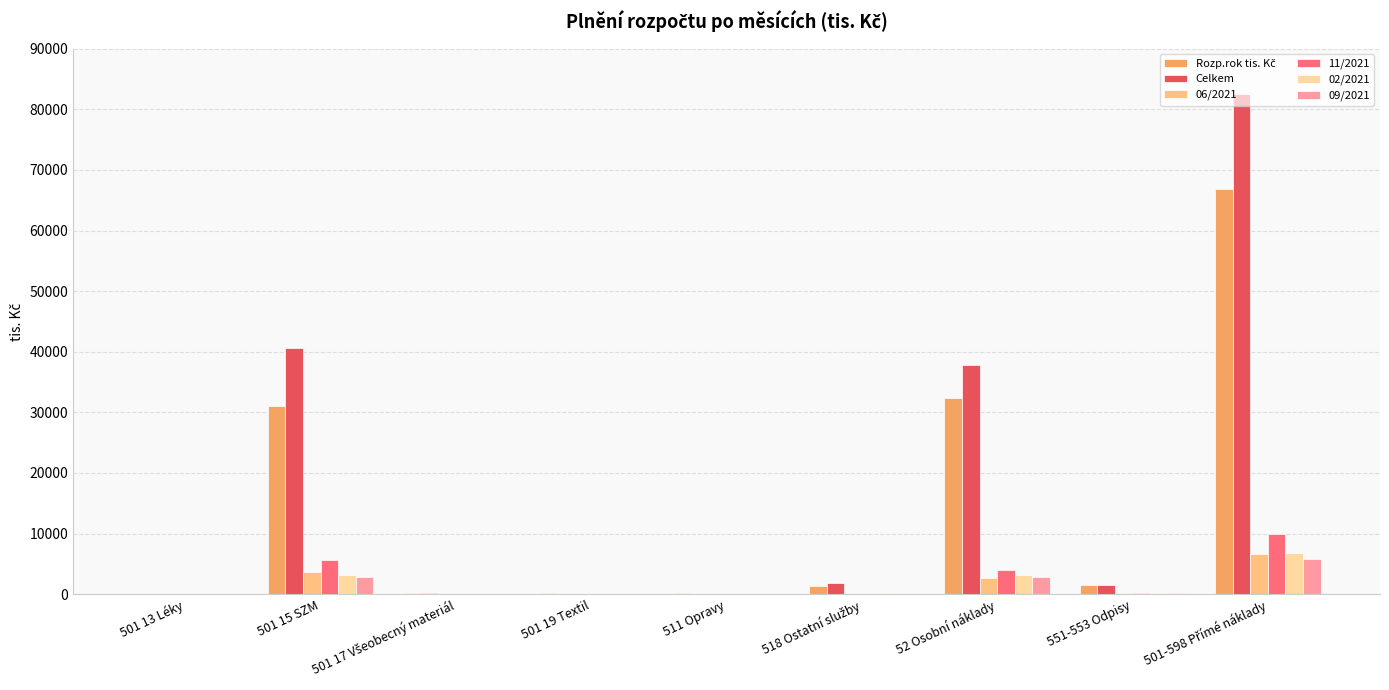

Is it true that 11/2021 equals 5557.9 at 501 15 SZM?

True